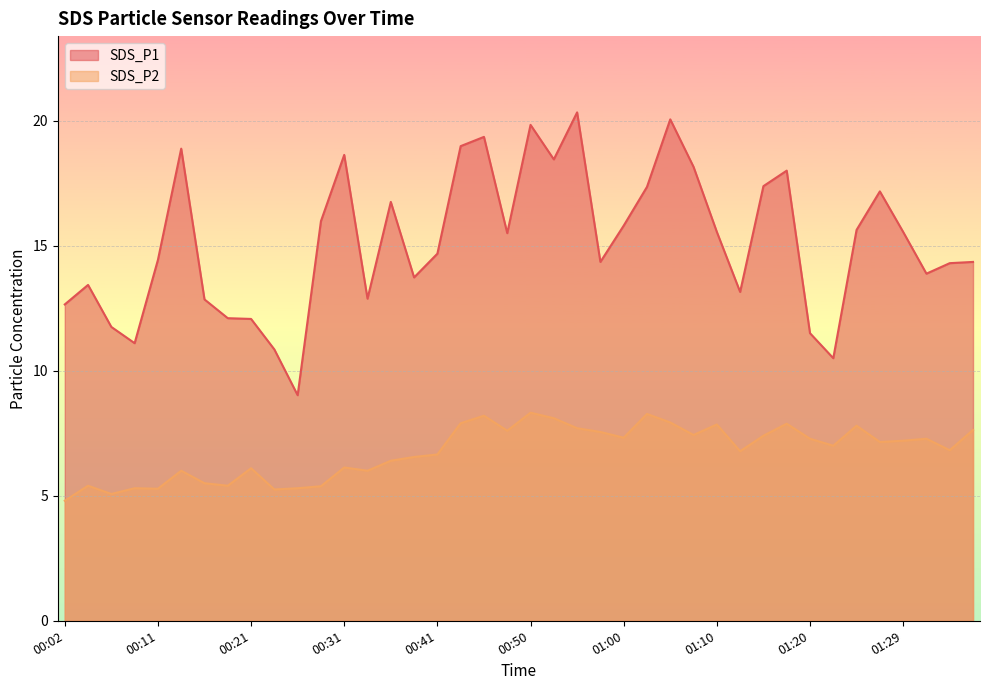

Count the number of data series in this chart.

2